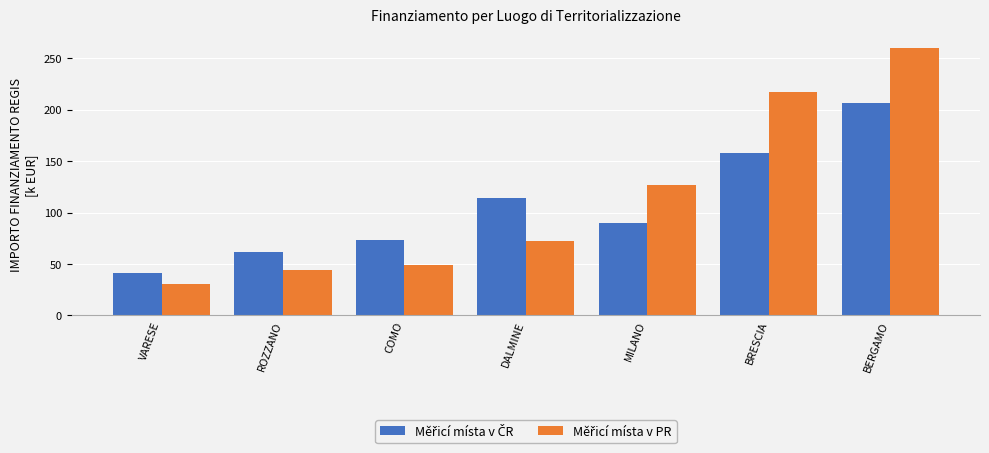

At how many categories does at least one series exceed 54?

6